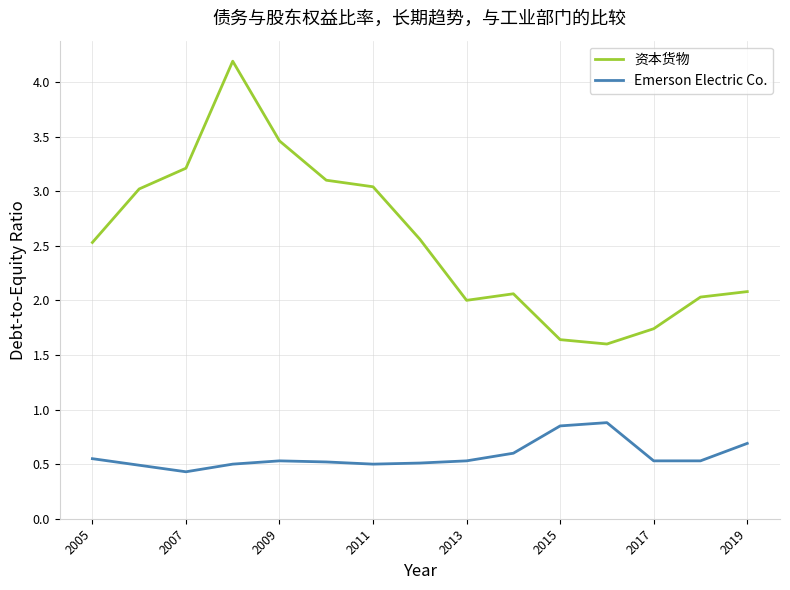

True or false: 资本货物 and Emerson Electric Co. intersect in this chart.

False